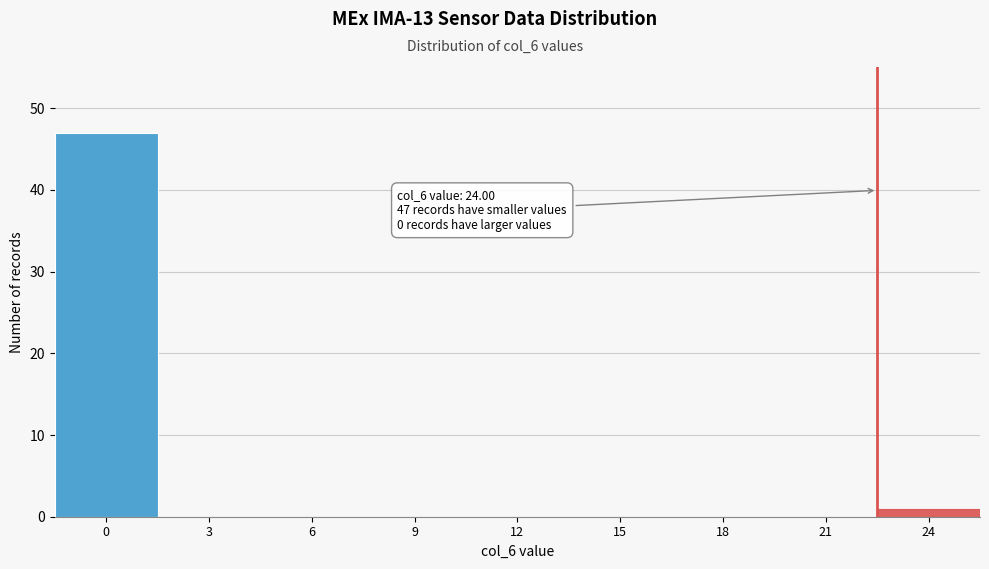

Reading left to right, list all the values displayed in this chart.

0=47	3=0	6=0	9=0	12=0	15=0	18=0	21=0	24=1